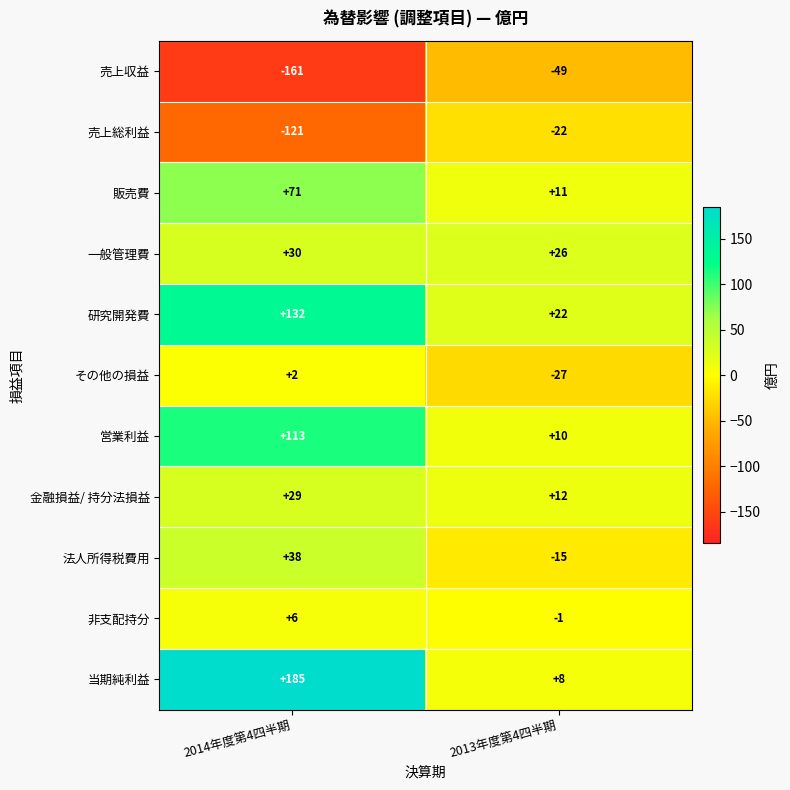

The value of 一般管理費 at 2013年度第4四半期 is 26. True or false?

True